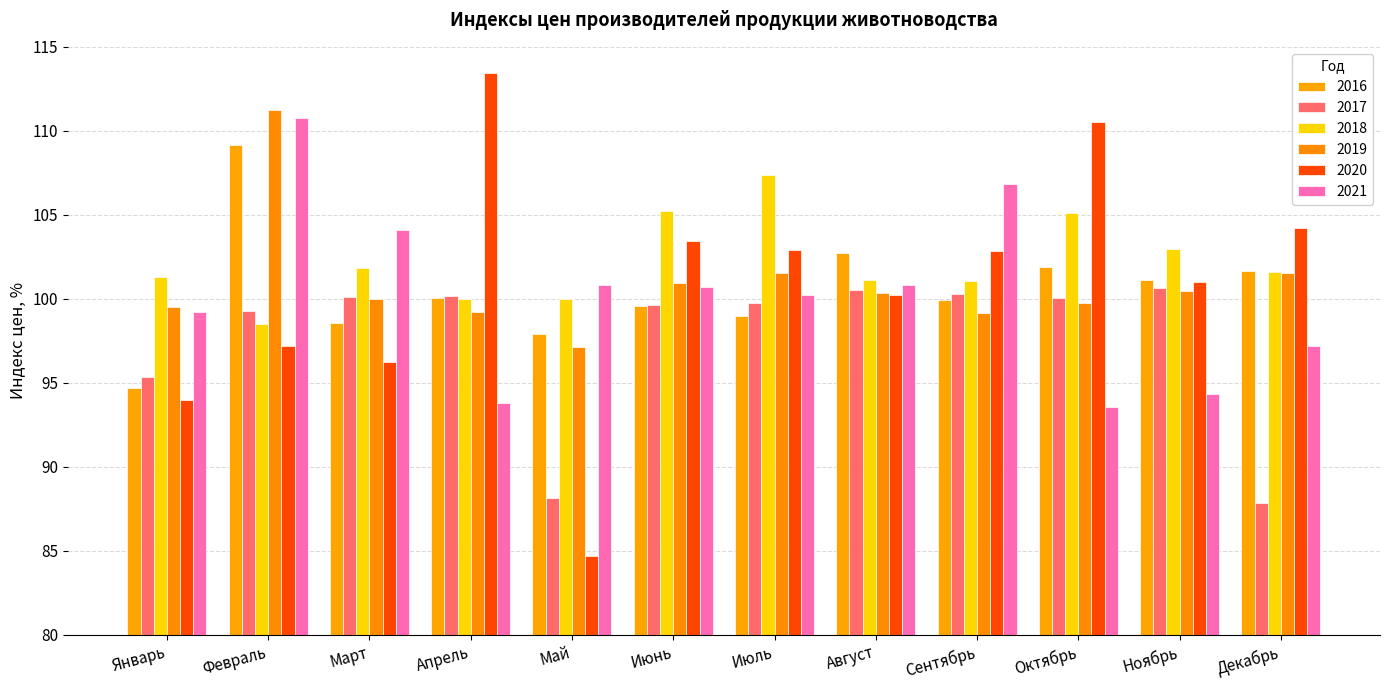

The 2017 series shows 99.7 at Июнь. True or false?

True